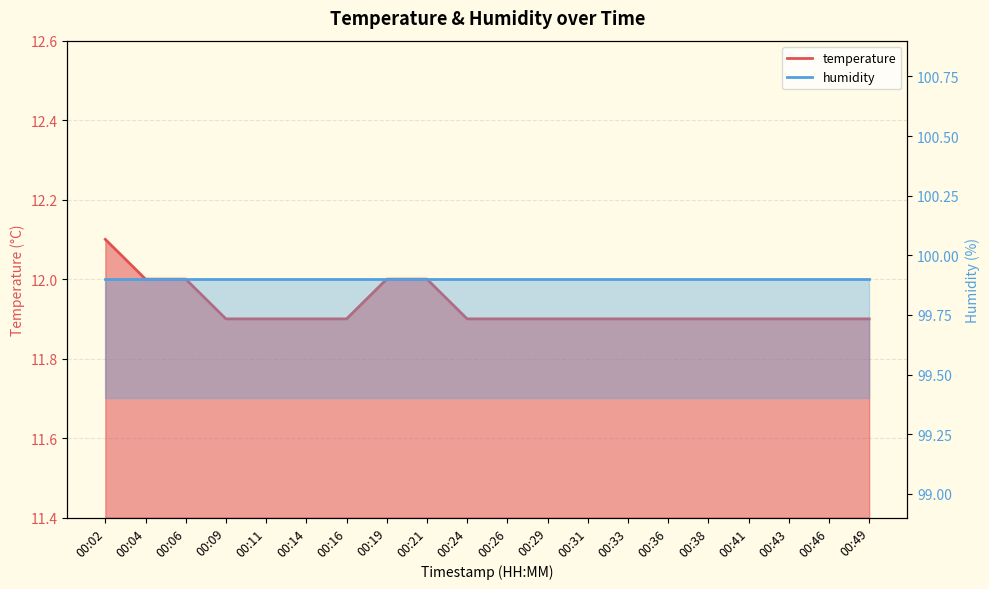

True or false: the data shows 11.9 at 00:31.

True